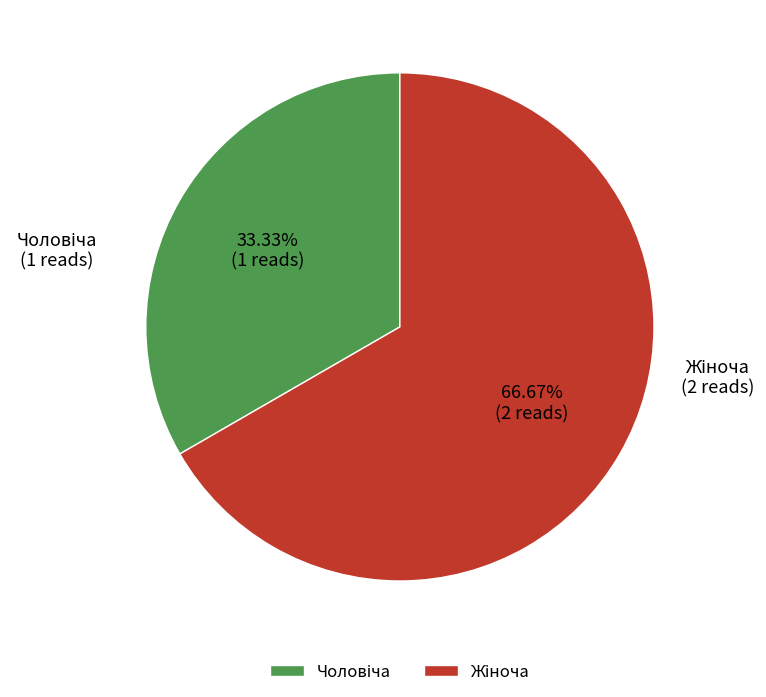

How many segments does this pie chart have?

2